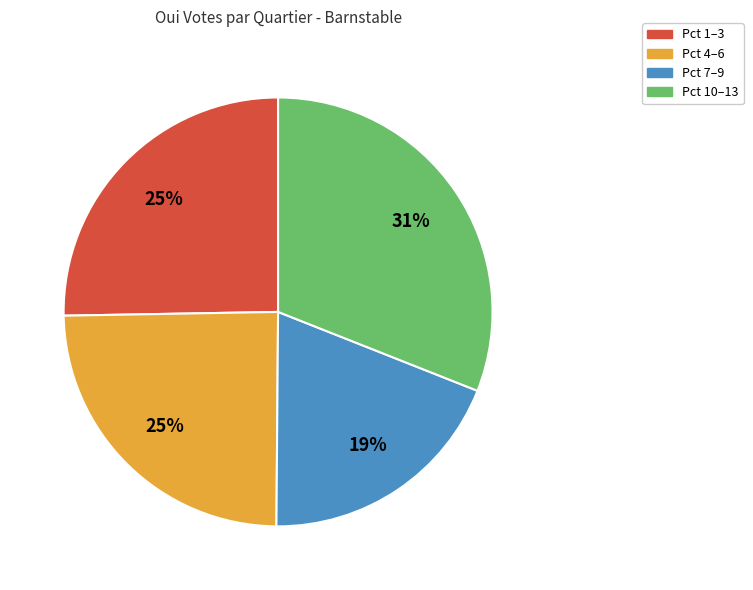

What is the ratio of the value at Pct 4–6 to the value at Pct 1–3?

1.0